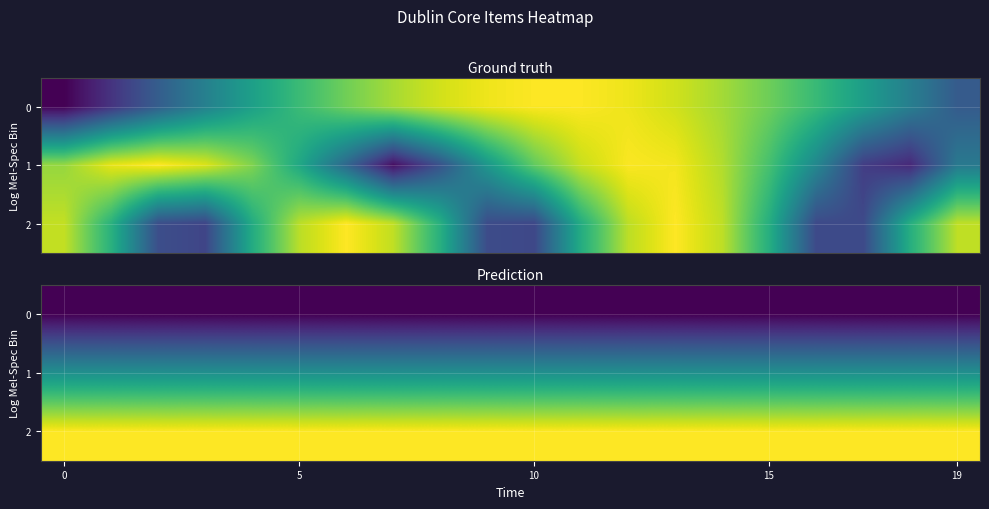

What is the minimum value shown in the chart?

0.5